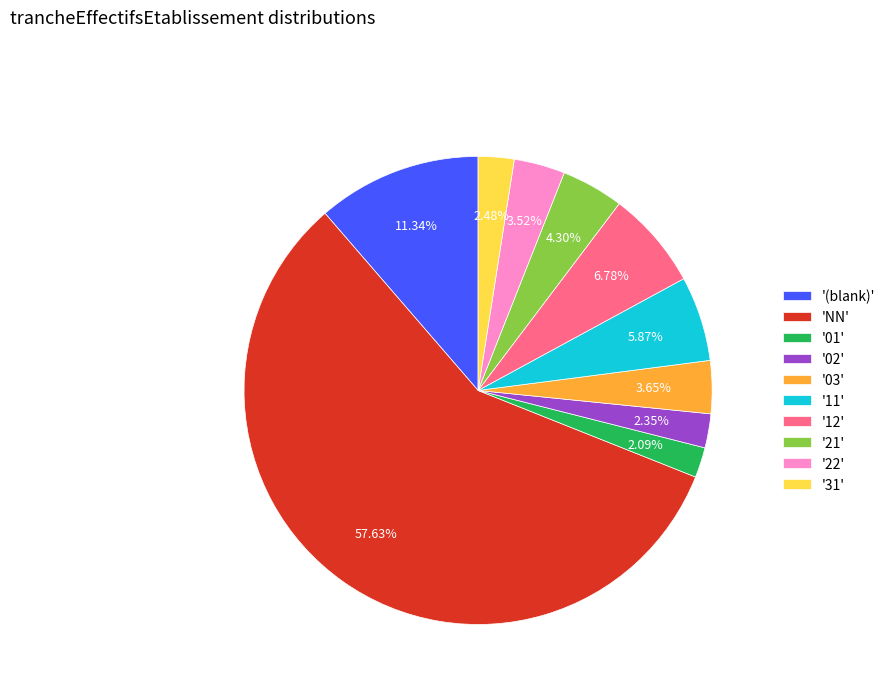

How many slices are in this pie chart?

10